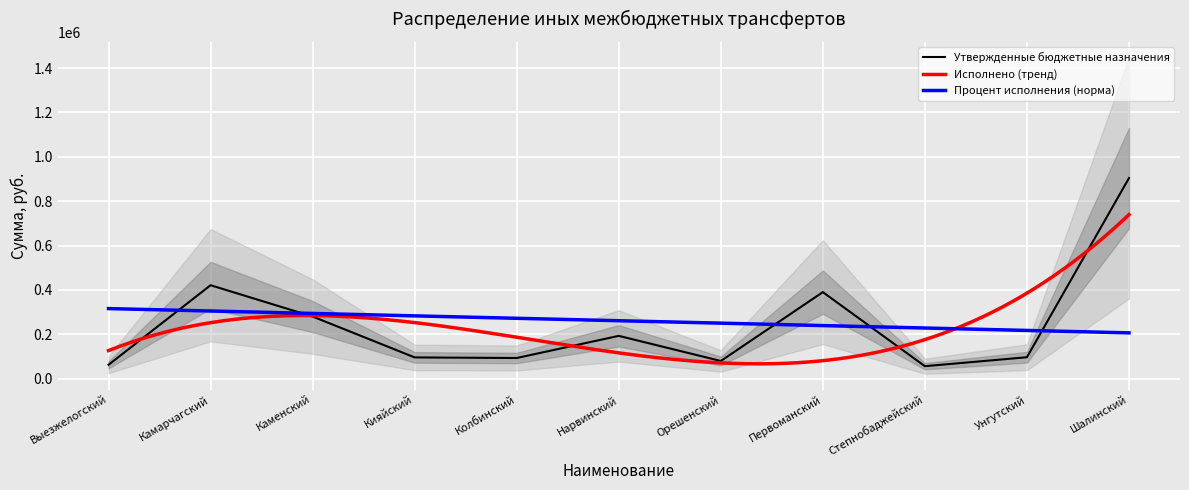

What is the lowest value of the Исполнено (тренд) series?

67083.9